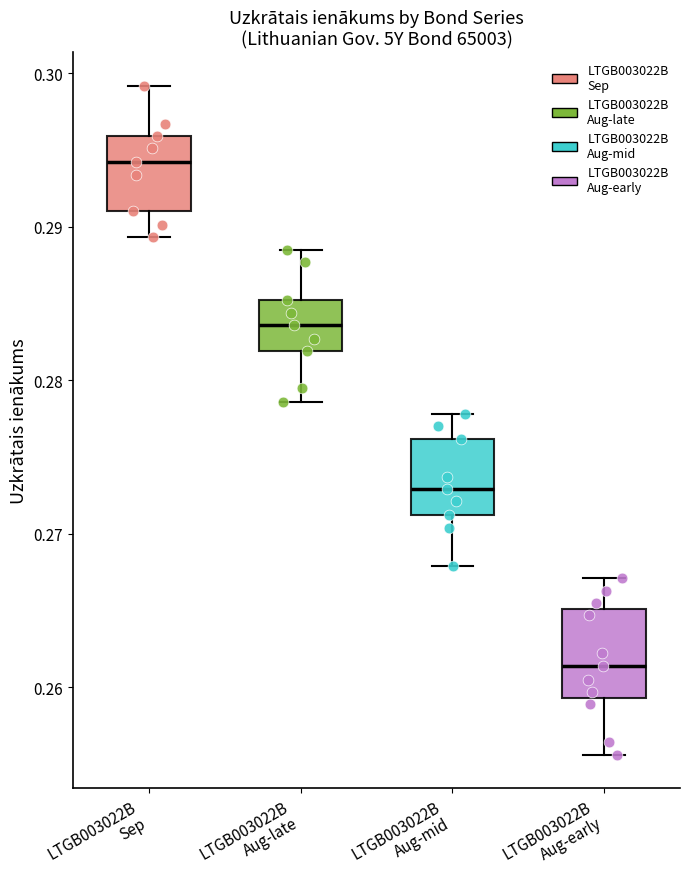

Where is the lower edge of the box for LTGB003022B Sep on the y-axis? The values are not printed on the chart, so give them approximately, as read against the axis.

0.291